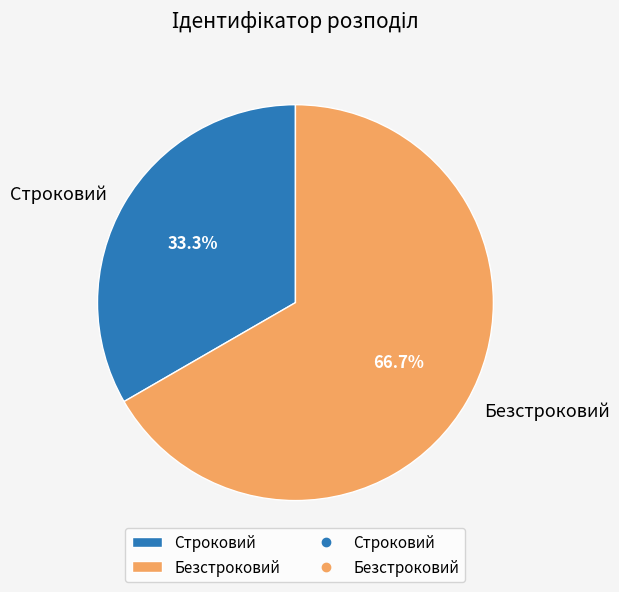

What is the total percentage of Безстроковий and Строковий?

100.0%